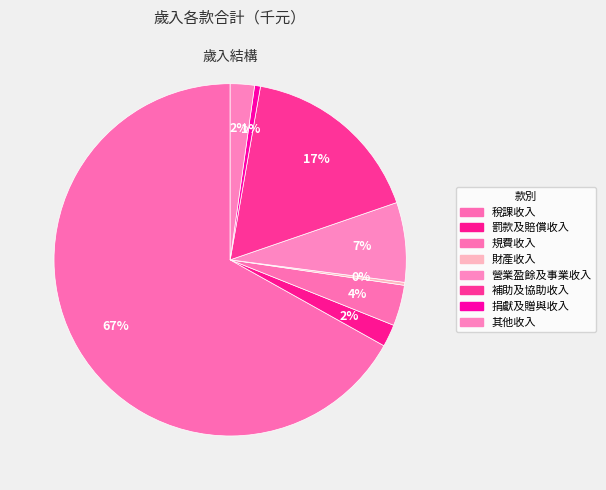

To the nearest percent, what percentage of the pie is 其他收入?

2%